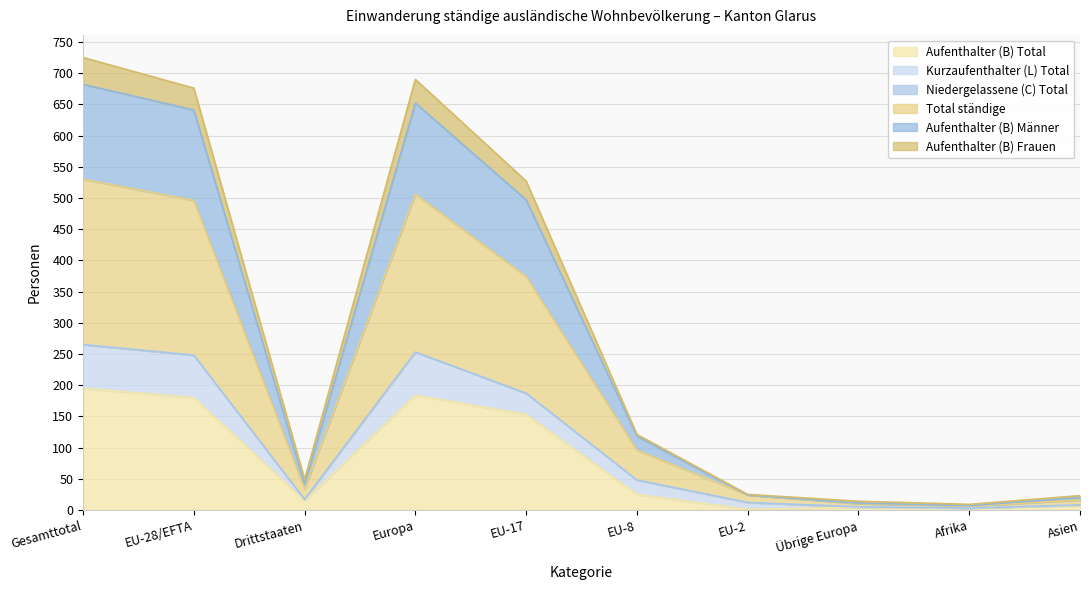

What is the highest value of the Aufenthalter (B) Total series?

195